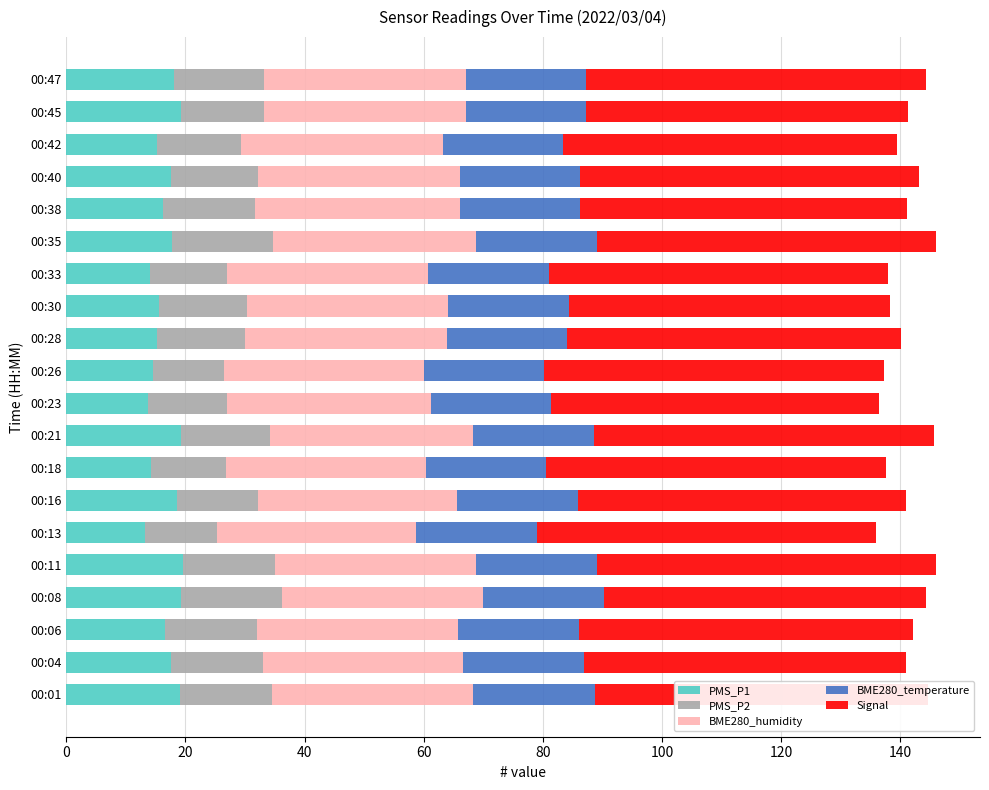

The value of PMS_P1 at 00:35 is 4.9. True or false?

False